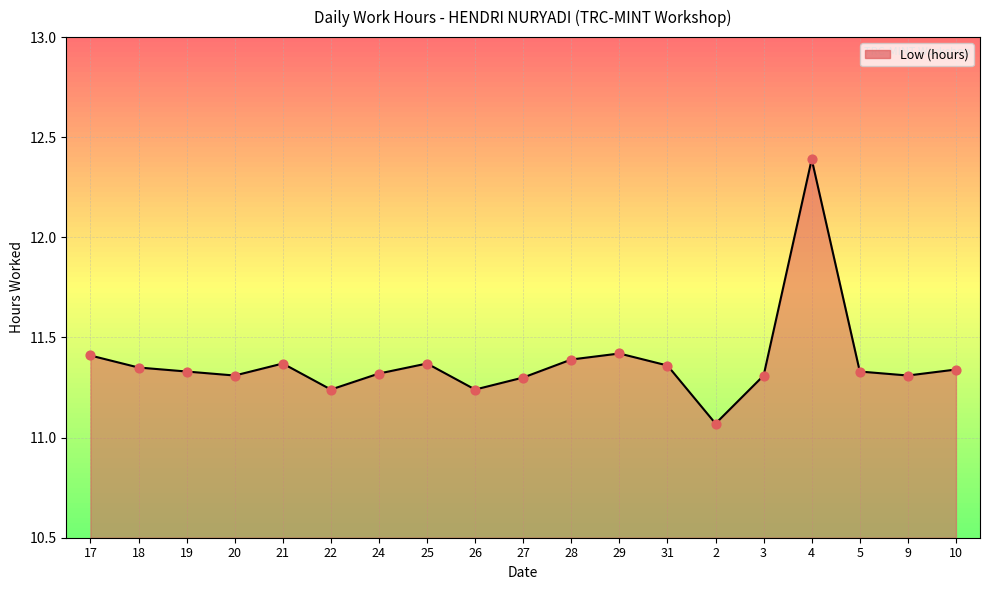

What is the ratio of the value at 21 to the value at 17?

1.0